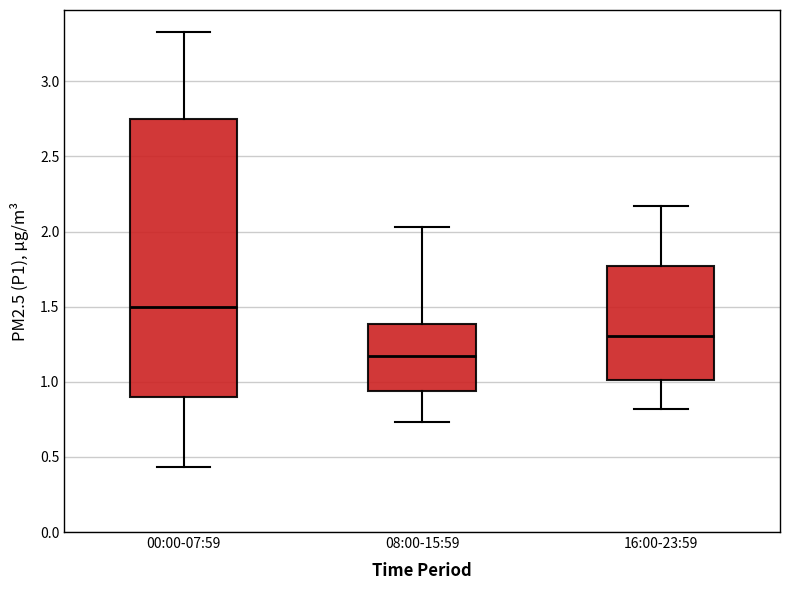

Where does the lower whisker of the box for 16:00-23:59 end on the y-axis? The values are not printed on the chart, so give them approximately, as read against the axis.

0.80